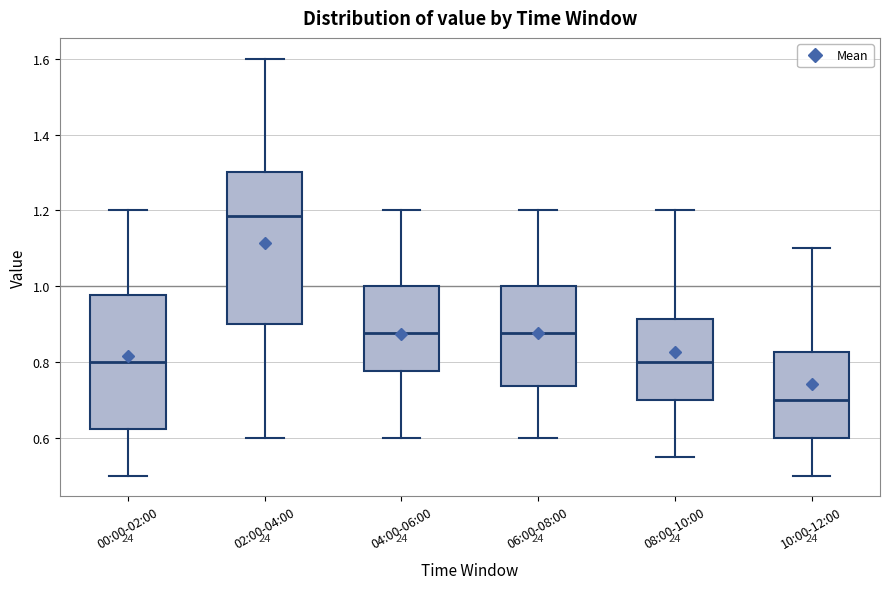

Where does the lower whisker of the box for 10:00-12:00 end on the y-axis? The values are not printed on the chart, so give them approximately, as read against the axis.

0.50